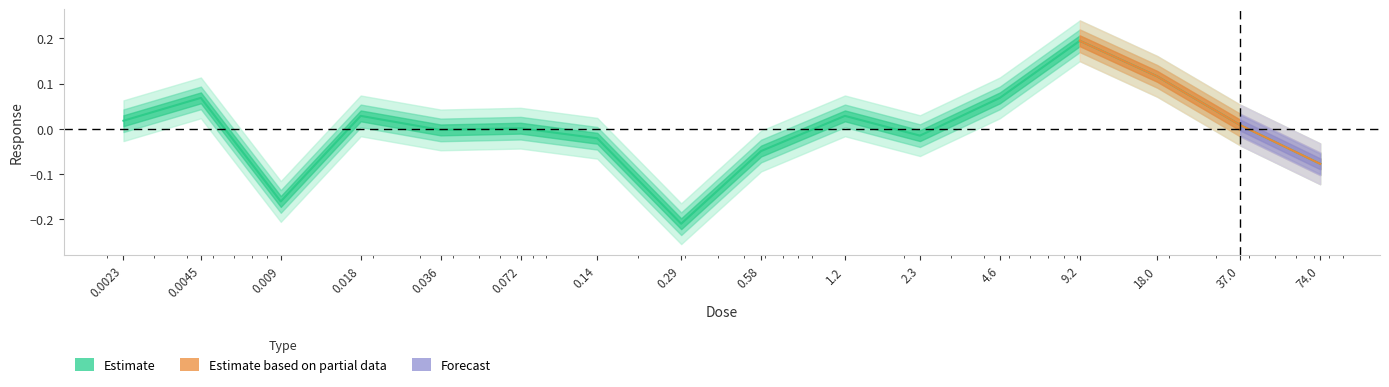

Rank the categories by value from lowest to highest.

0.29, 0.009, 74.0, 0.58, 0.14, 2.3, 0.036, 0.072, 37.0, 0.0023, 0.018, 1.2, 0.0045, 4.6, 18.0, 9.2